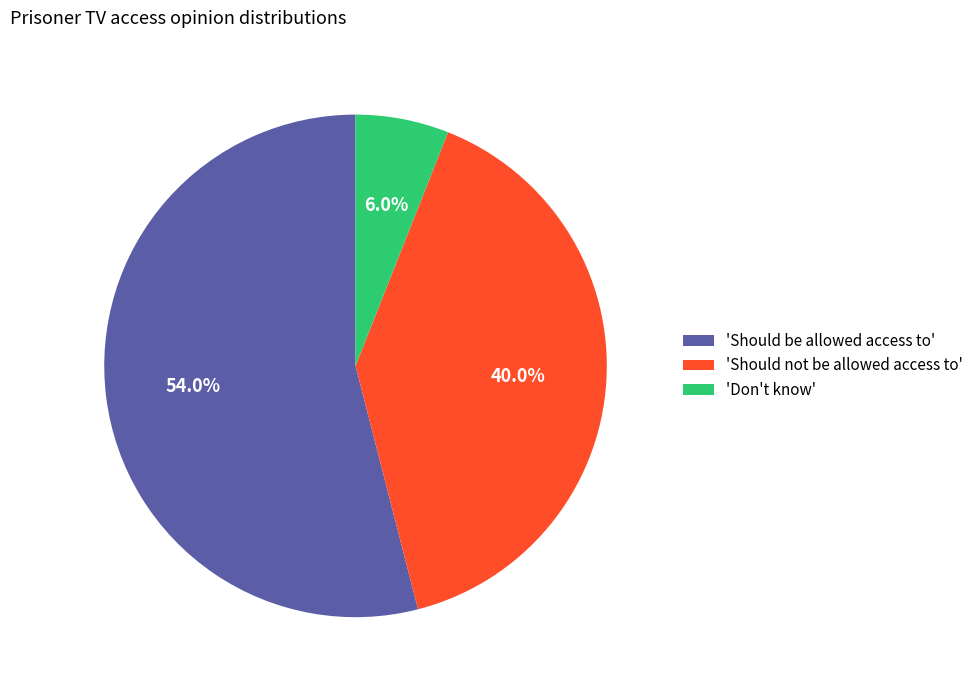

How many slices are in this pie chart?

3